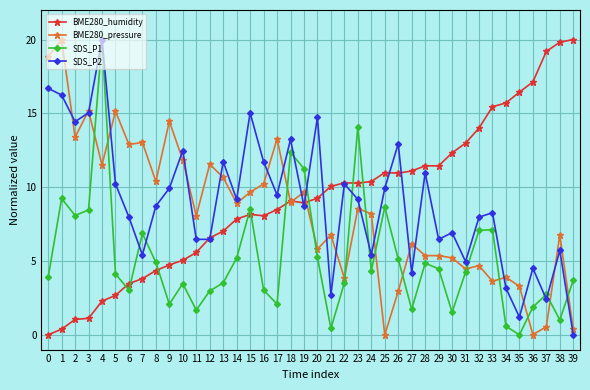

Which category has the highest value in the SDS_P2 series?

4